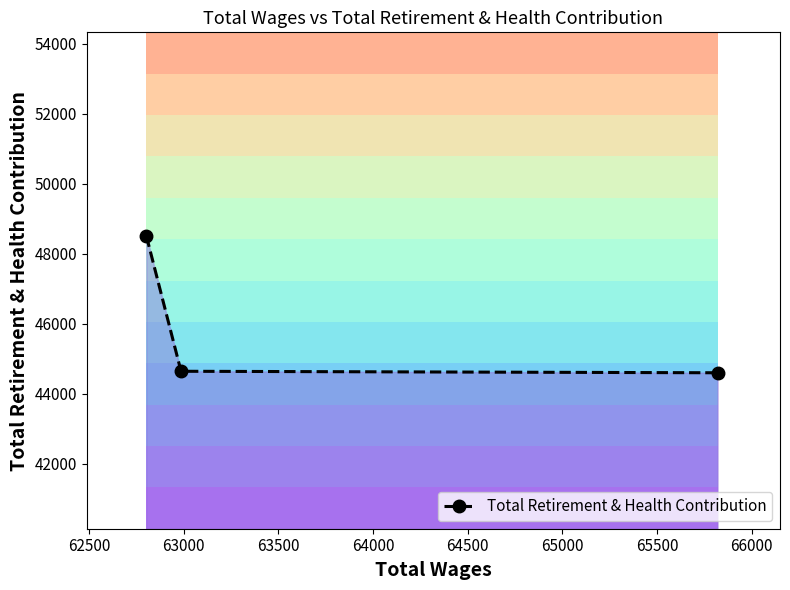

What is the value of the Total Retirement & Health Contribution point at the 3rd from the left?

44596